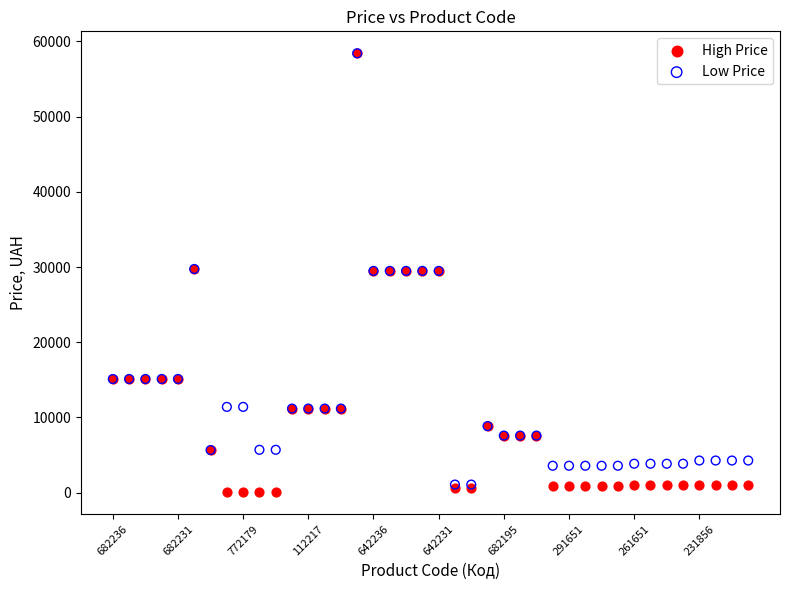

Which series has the widest spread of Y values?

High Price